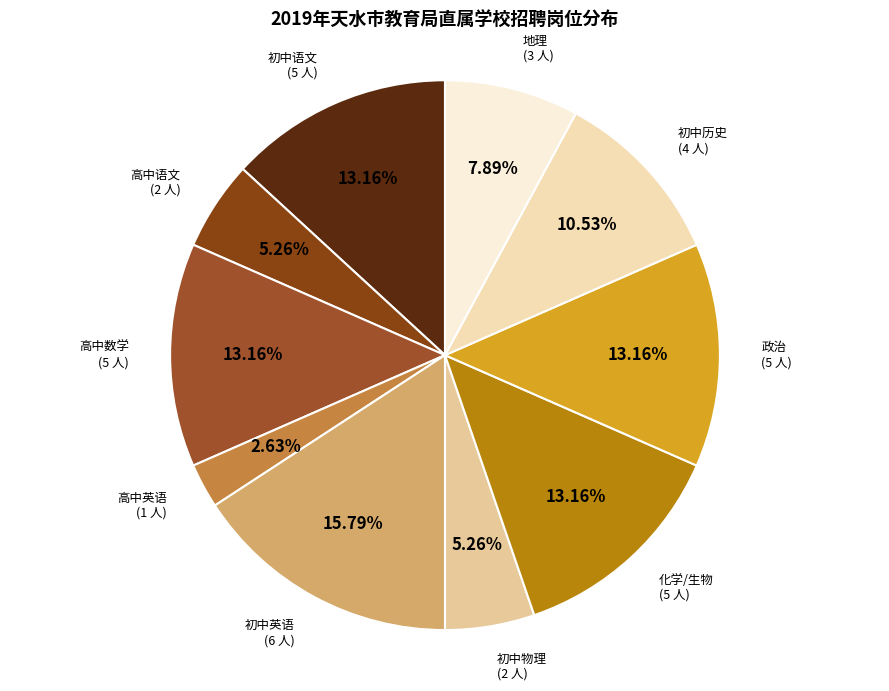

How many segments does this pie chart have?

10